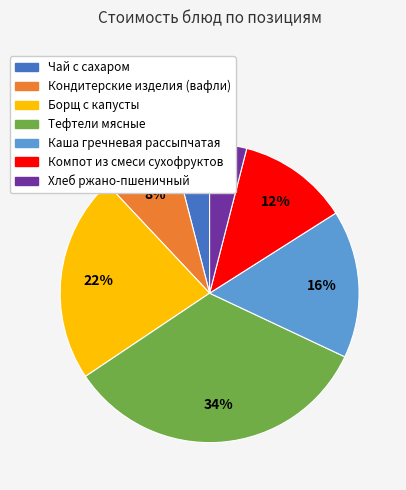

True or false: Каша гречневая рассыпчатая accounts for 16% of the total.

True